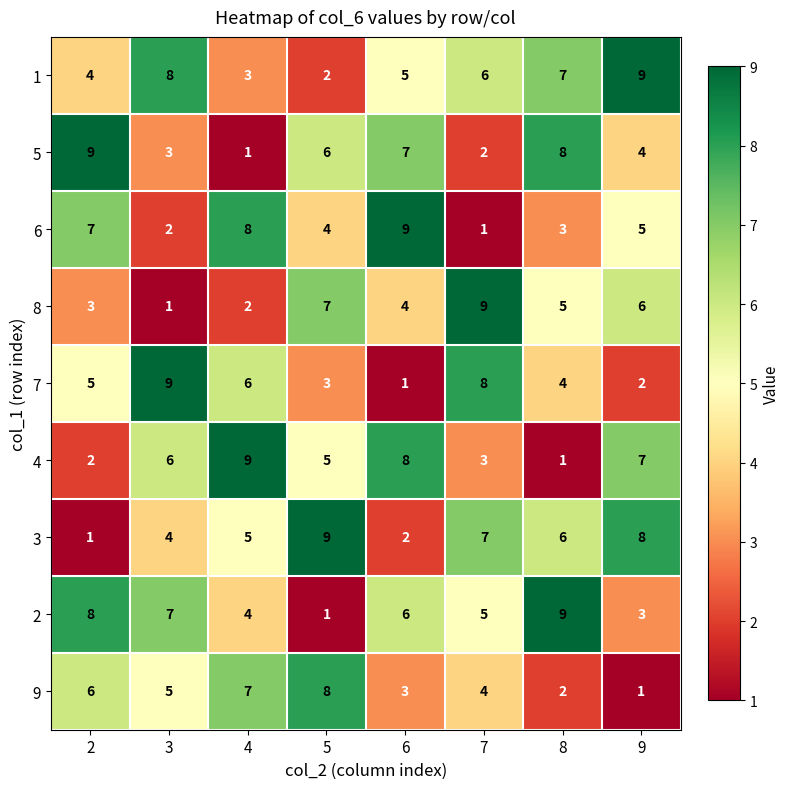

Between 2 and 3, which series saw the biggest shift?

5